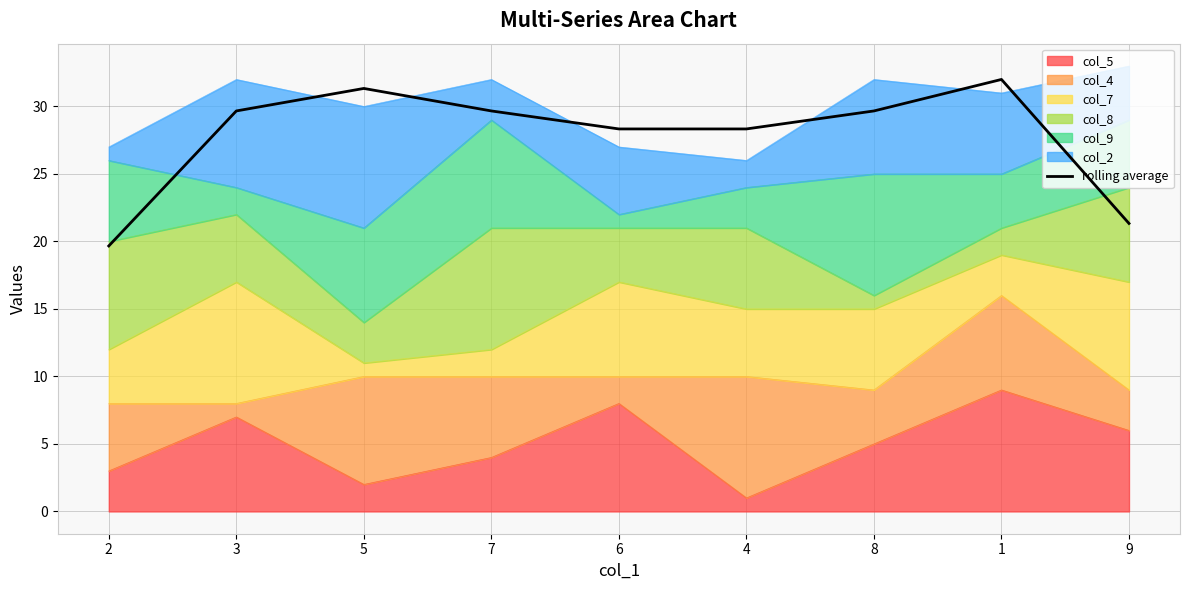

What is the ratio of the value at 9 to the value at 5?

0.7